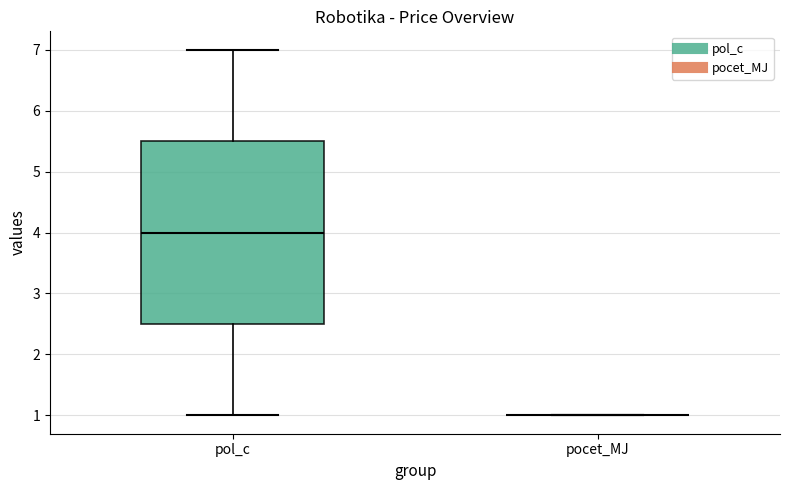

Which box is the tallest, from its lower edge to its upper edge?

pol_c